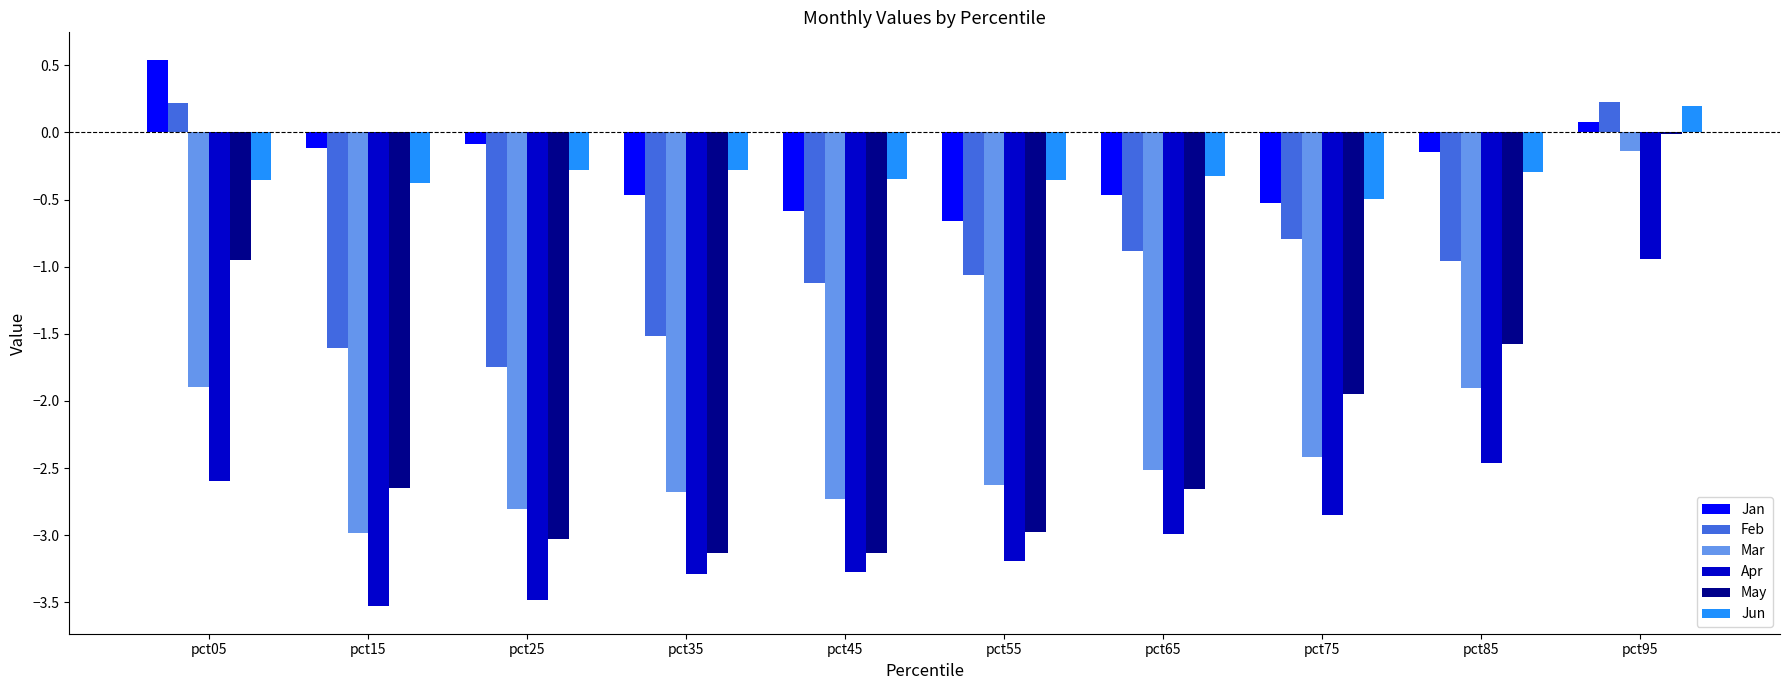

How many data points does each series have?

10